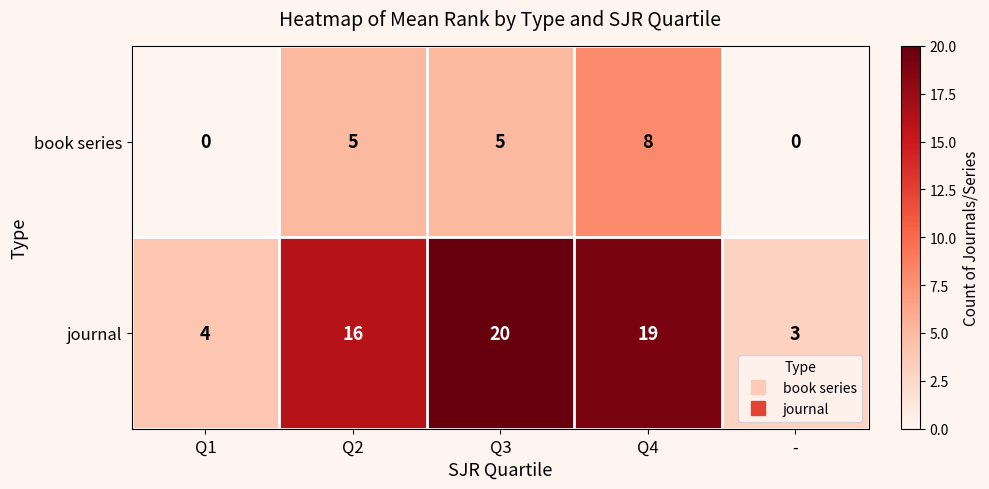

At which label is journal closest to 11?

Q2